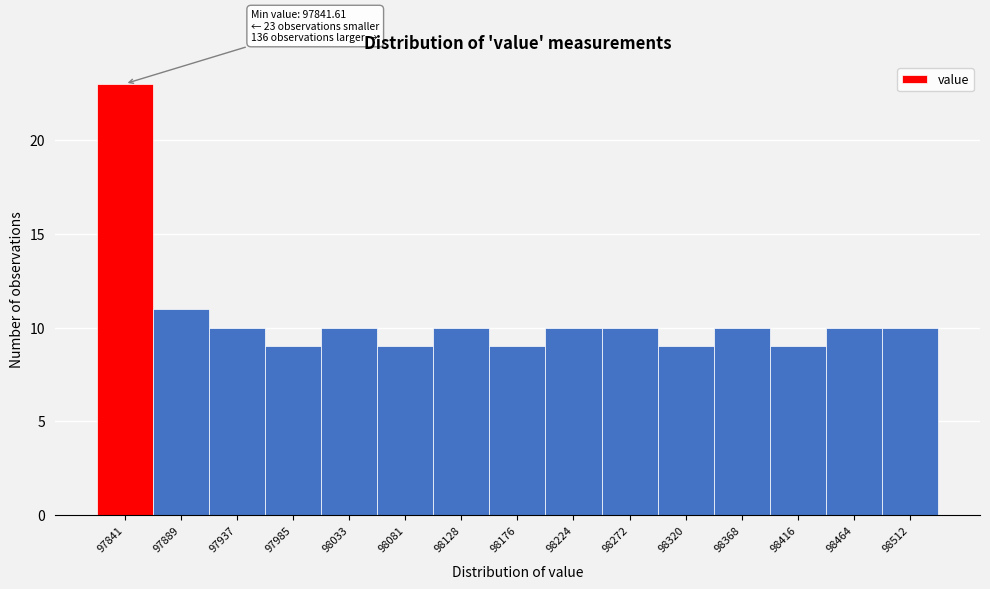

Reading left to right, what are all the values shown in this chart?

23	11	10	9	10	9	10	9	10	10	9	10	9	10	10